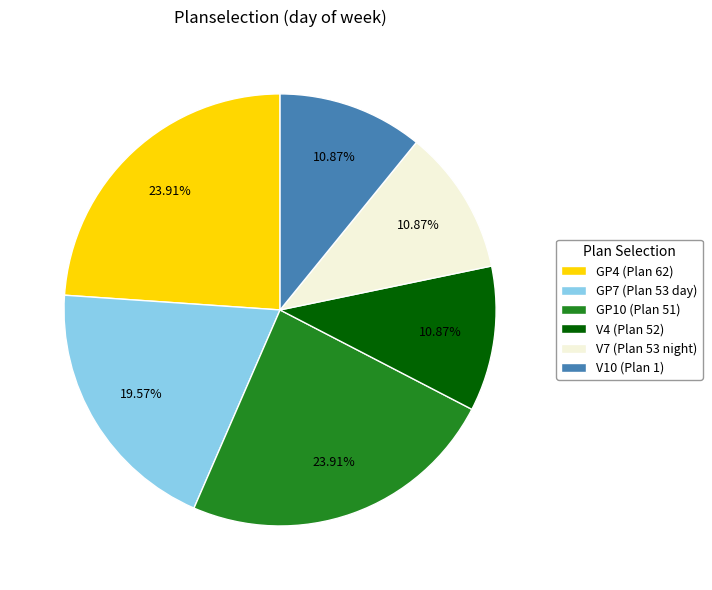

What is the ratio of the value at V10 (Plan 1) to the value at GP4 (Plan 62)?

0.5